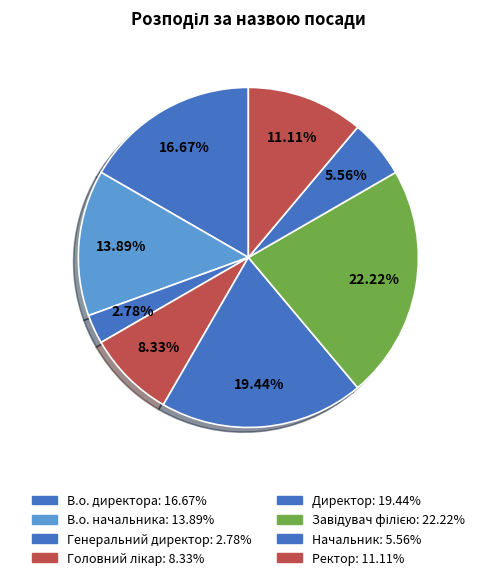

Is it true that Головний лікар is 22% of the pie?

False